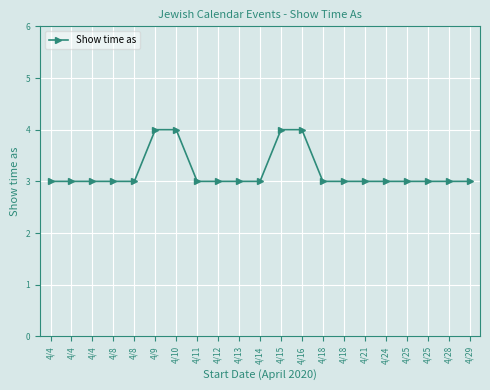

Does the chart display data point markers on the line(s)?

Yes